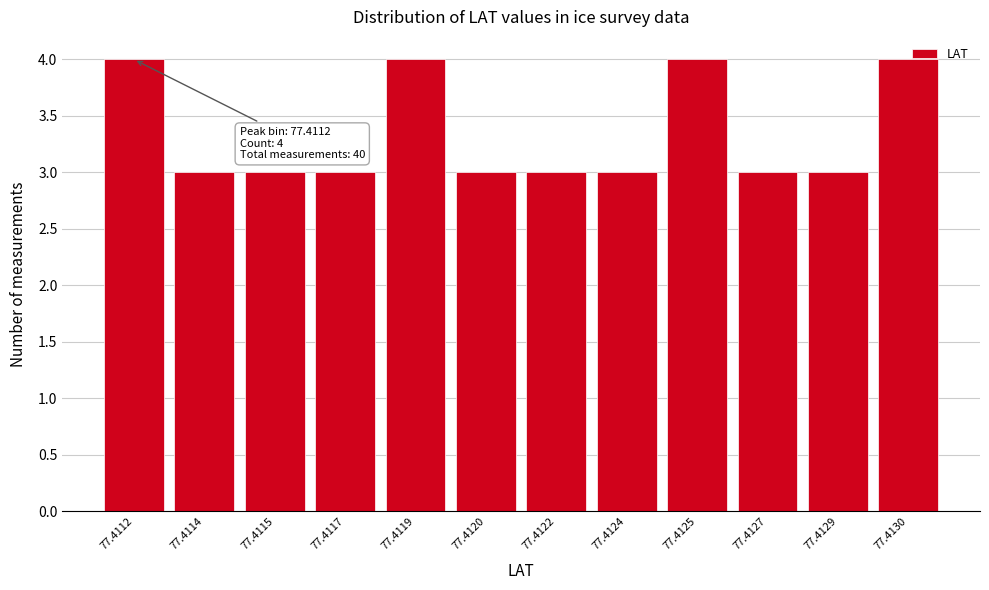

What is the value of the 9th bar from the left?

4